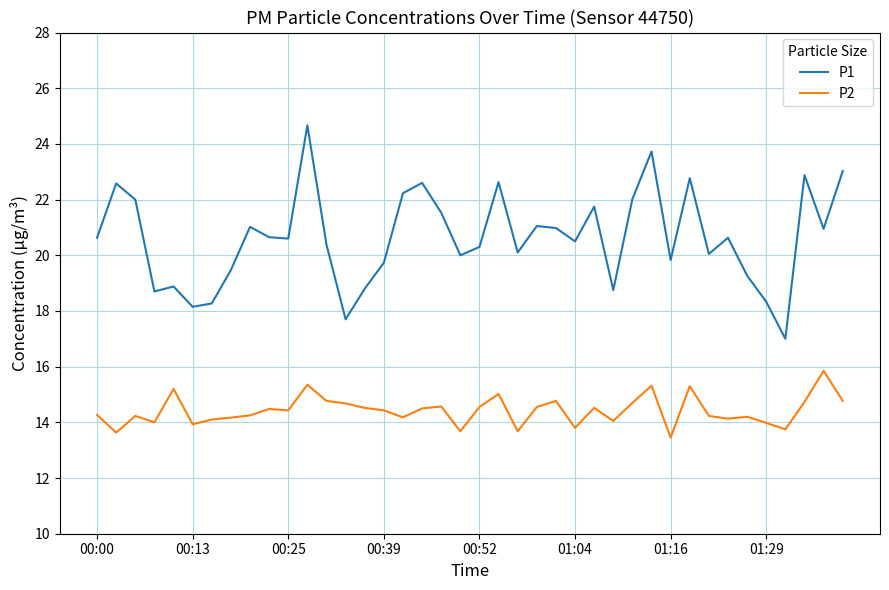

What is the sum of all P1 values?

825.1